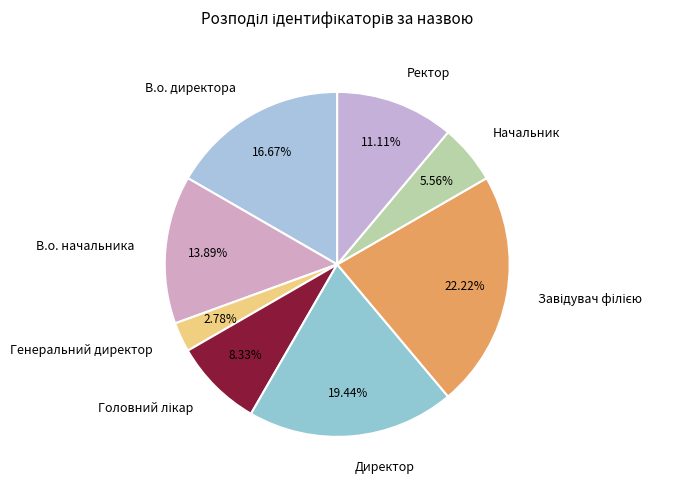

What is the ratio of the value at Генеральний директор to the value at Начальник?

0.5